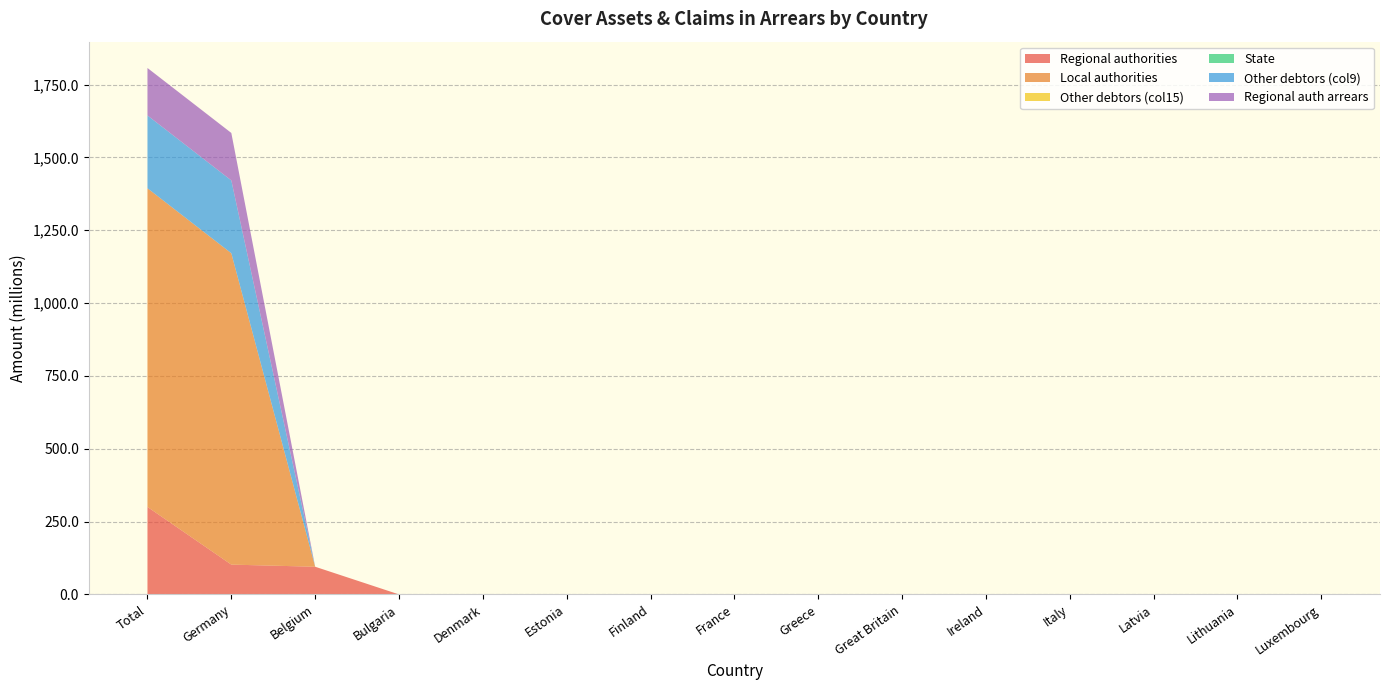

Reading left to right, extract all data points from this chart.

Regional authorities: Total=300.3	Germany=102.3	Belgium=95.0	Bulgaria=0.0	Denmark=0.0	Estonia=0.0	Finland=0.0	France=0.0	Greece=0.0	Great Britain=0.0	Ireland=0.0	Italy=0.0	Latvia=0.0	Lithuania=0.0	Luxembourg=0.0
Local authorities: Total=1093.9	Germany=1068.9	Belgium=0.0	Bulgaria=0.0	Denmark=0.0	Estonia=0.0	Finland=0.0	France=0.0	Greece=0.0	Great Britain=0.0	Ireland=0.0	Italy=0.0	Latvia=0.0	Lithuania=0.0	Luxembourg=0.0
Other debtors (col15): Total=0.0	Germany=0.0	Belgium=0.0	Bulgaria=0.0	Denmark=0.0	Estonia=0.0	Finland=0.0	France=0.0	Greece=0.0	Great Britain=0.0	Ireland=0.0	Italy=0.0	Latvia=0.0	Lithuania=0.0	Luxembourg=0.0
State: Total=0.0	Germany=0.0	Belgium=0.0	Bulgaria=0.0	Denmark=0.0	Estonia=0.0	Finland=0.0	France=0.0	Greece=0.0	Great Britain=0.0	Ireland=0.0	Italy=0.0	Latvia=0.0	Lithuania=0.0	Luxembourg=0.0
Other debtors (col9): Total=250.0	Germany=250.0	Belgium=0.0	Bulgaria=0.0	Denmark=0.0	Estonia=0.0	Finland=0.0	France=0.0	Greece=0.0	Great Britain=0.0	Ireland=0.0	Italy=0.0	Latvia=0.0	Lithuania=0.0	Luxembourg=0.0
Regional auth arrears: Total=162.9	Germany=162.9	Belgium=0.0	Bulgaria=0.0	Denmark=0.0	Estonia=0.0	Finland=0.0	France=0.0	Greece=0.0	Great Britain=0.0	Ireland=0.0	Italy=0.0	Latvia=0.0	Lithuania=0.0	Luxembourg=0.0